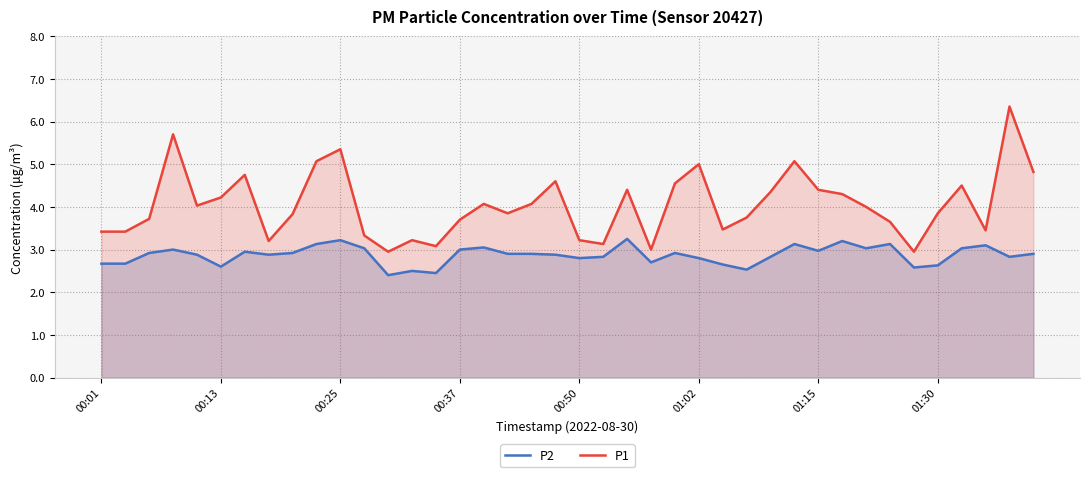

Which series has the widest spread of values?

P1